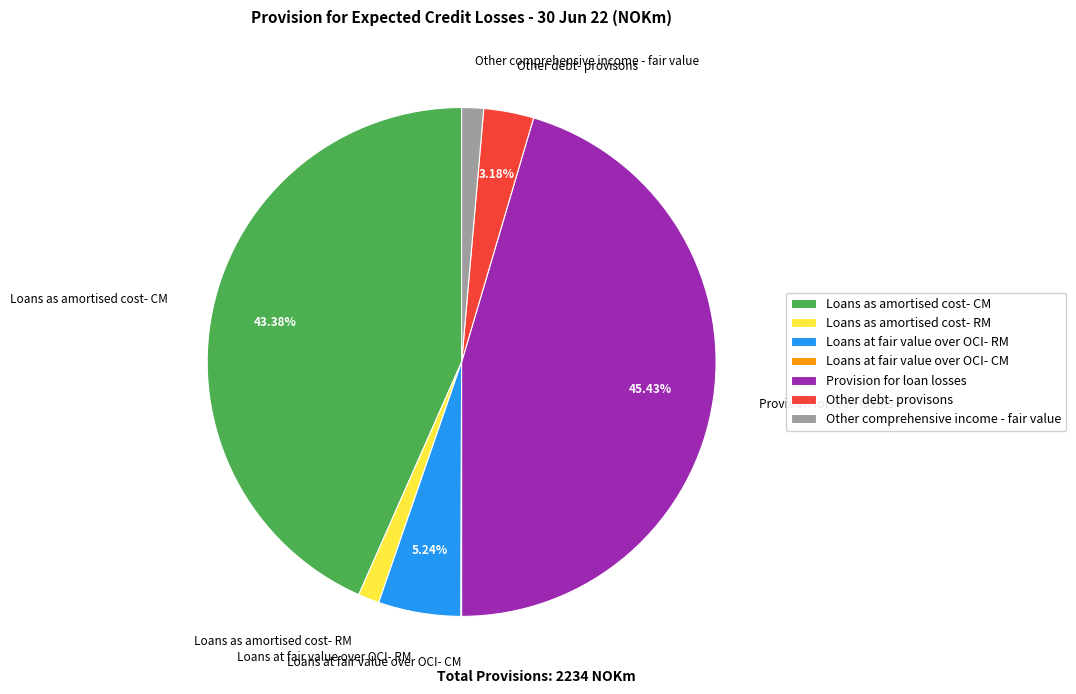

Which slice is the largest?

Provision for loan losses